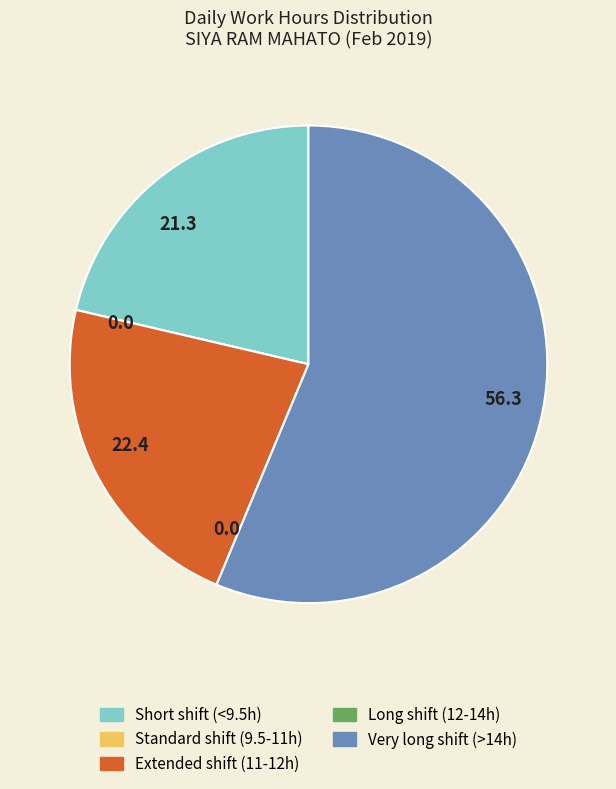

Is there any slice that represents more than half of the pie?

Yes